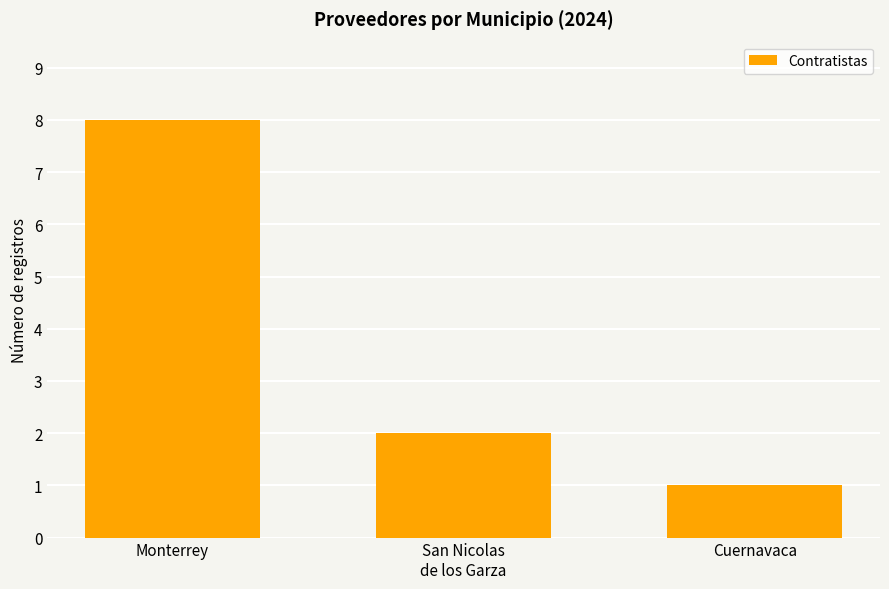

Reading left to right, extract all data points from this chart.

8	2	1